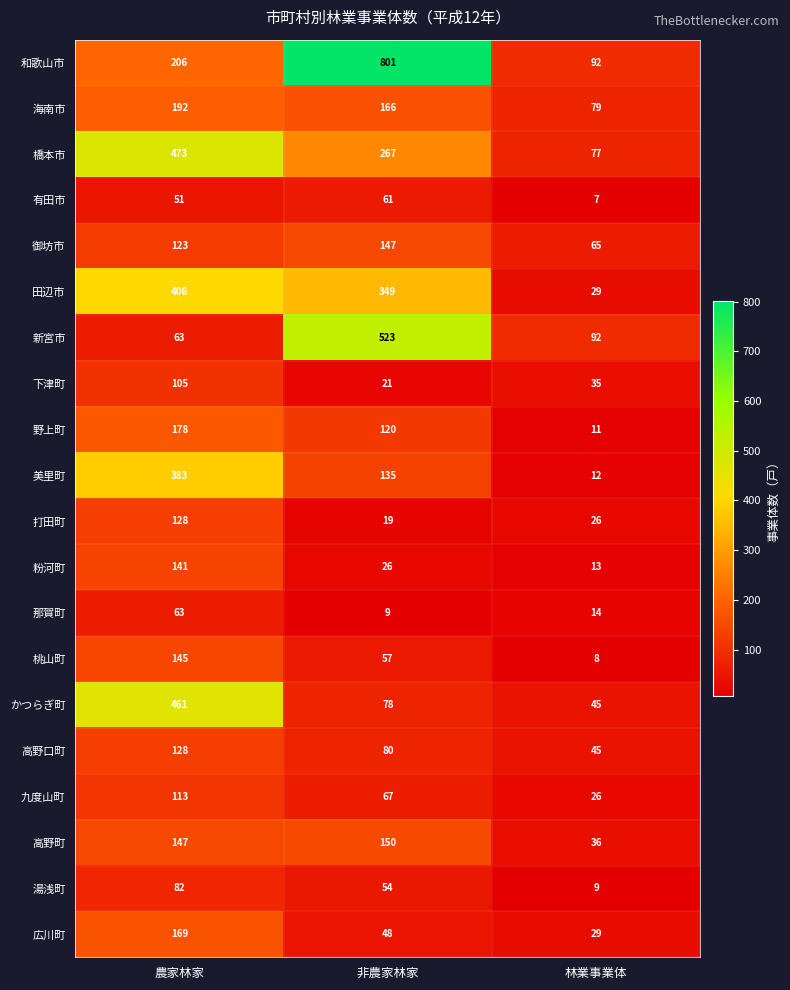

The 橋本市 series shows 267 at 非農家林家. True or false?

True